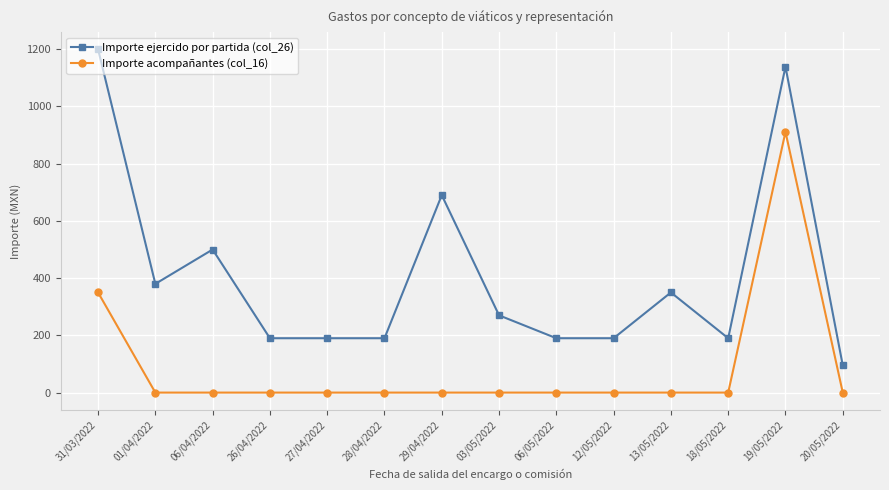

Does the chart have visible grid lines?

Yes